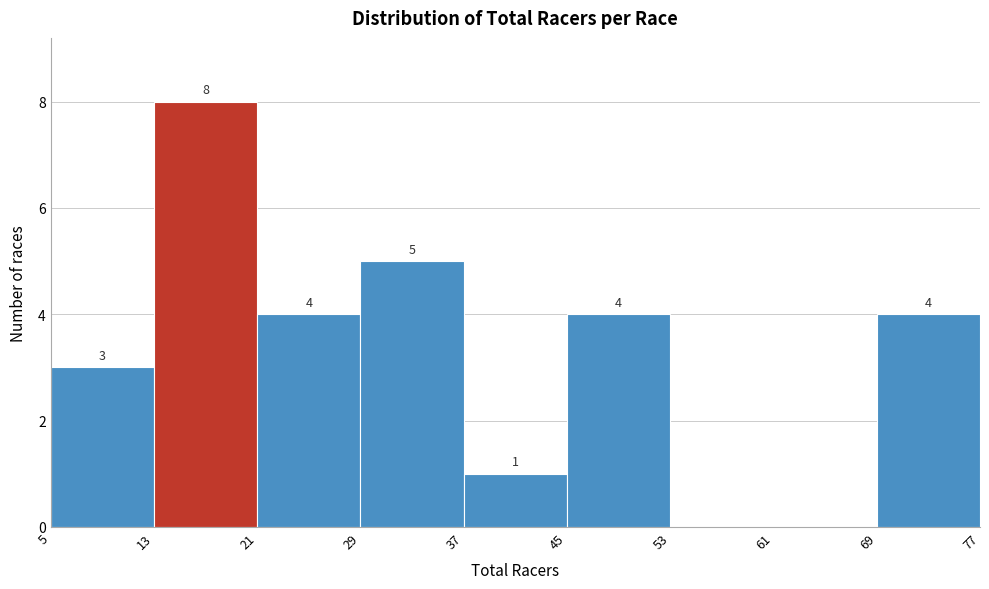

Which range on the x-axis has the tallest bar?

13 to 21